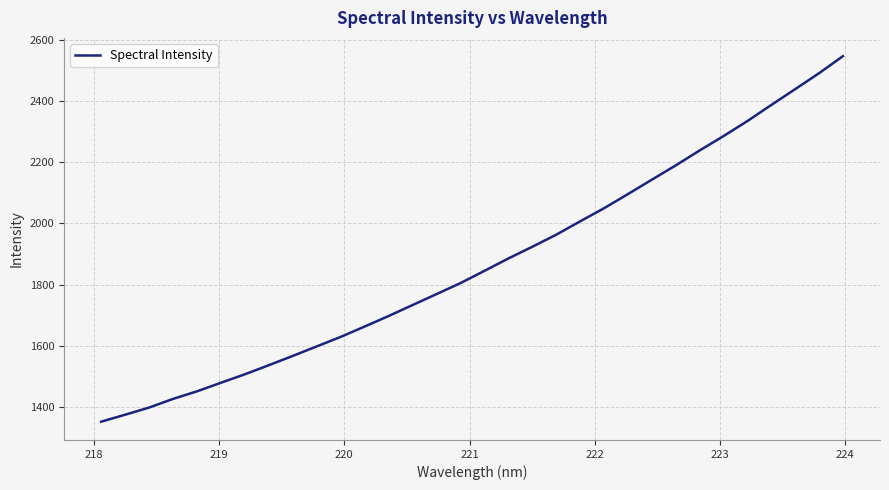

What is the minimum value shown in the chart?

1352.7